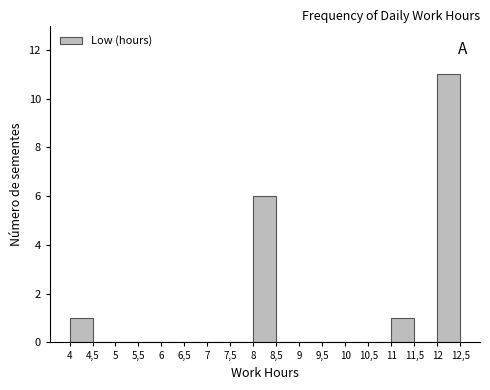

Reading left to right, what are all the values shown in this chart?

4=1	4,5=0	5=0	5,5=0	6=0	6,5=0	7=0	7,5=0	8=6	8,5=0	9=0	9,5=0	10=0	10,5=0	11=1	11,5=0	12=11